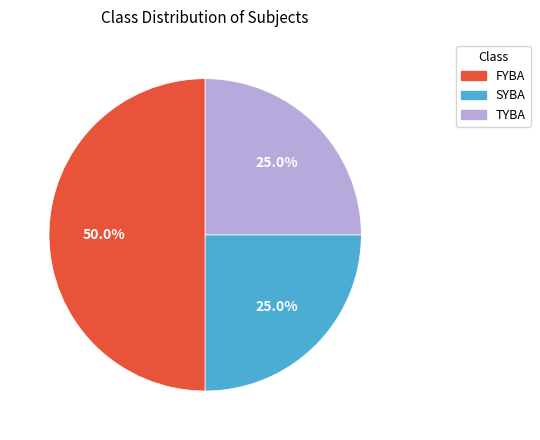

Does SYBA account for over 50% of the chart?

No